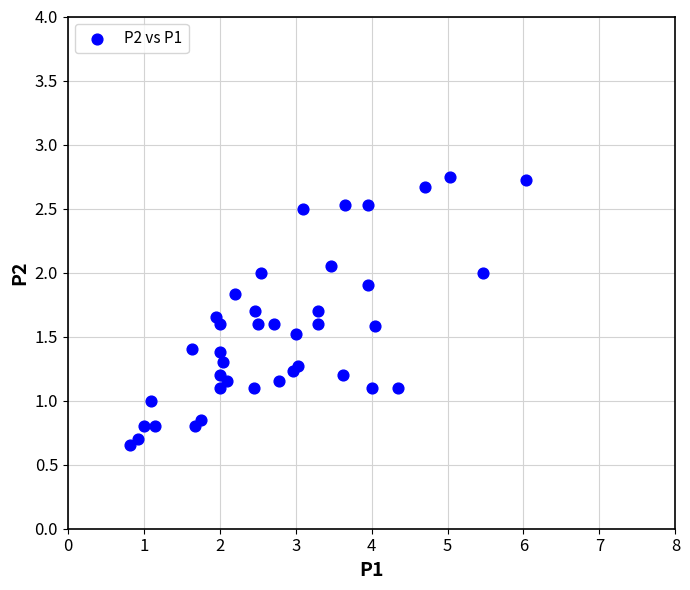

What is the range of Y values (max minus min)?

2.1